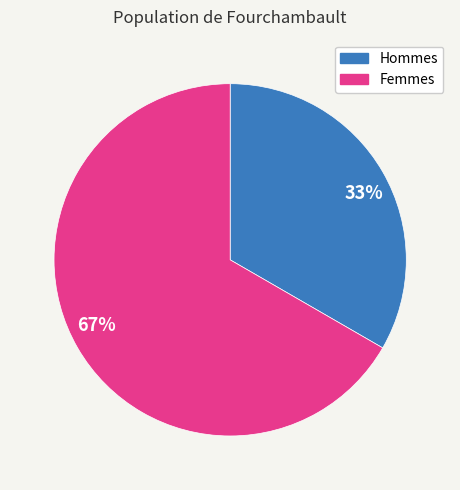

What is the majority slice?

Femmes